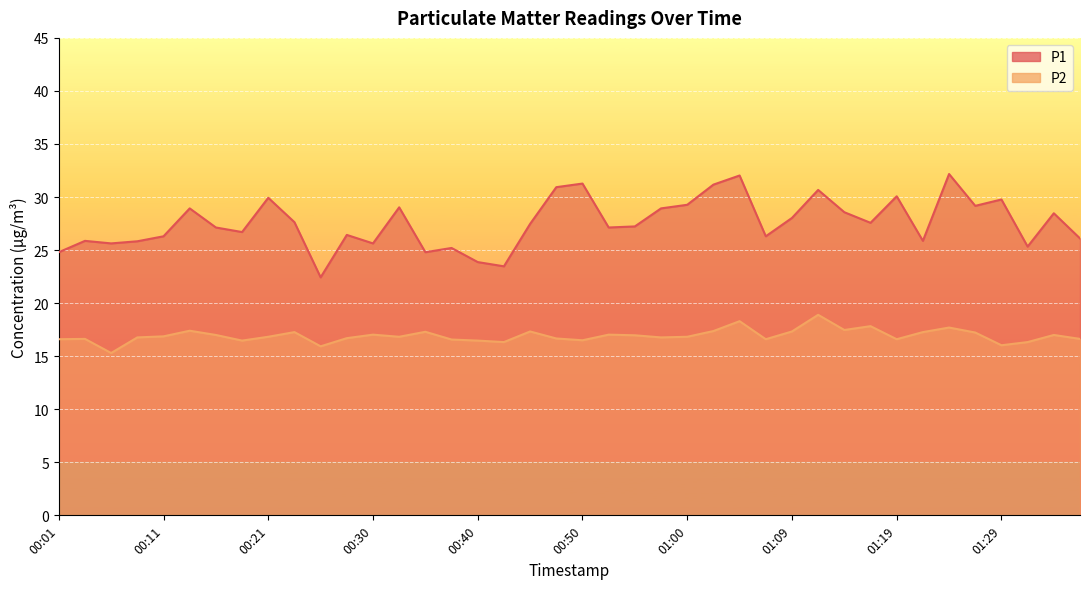

Which has a higher value, 01:07 or 00:08?

01:07